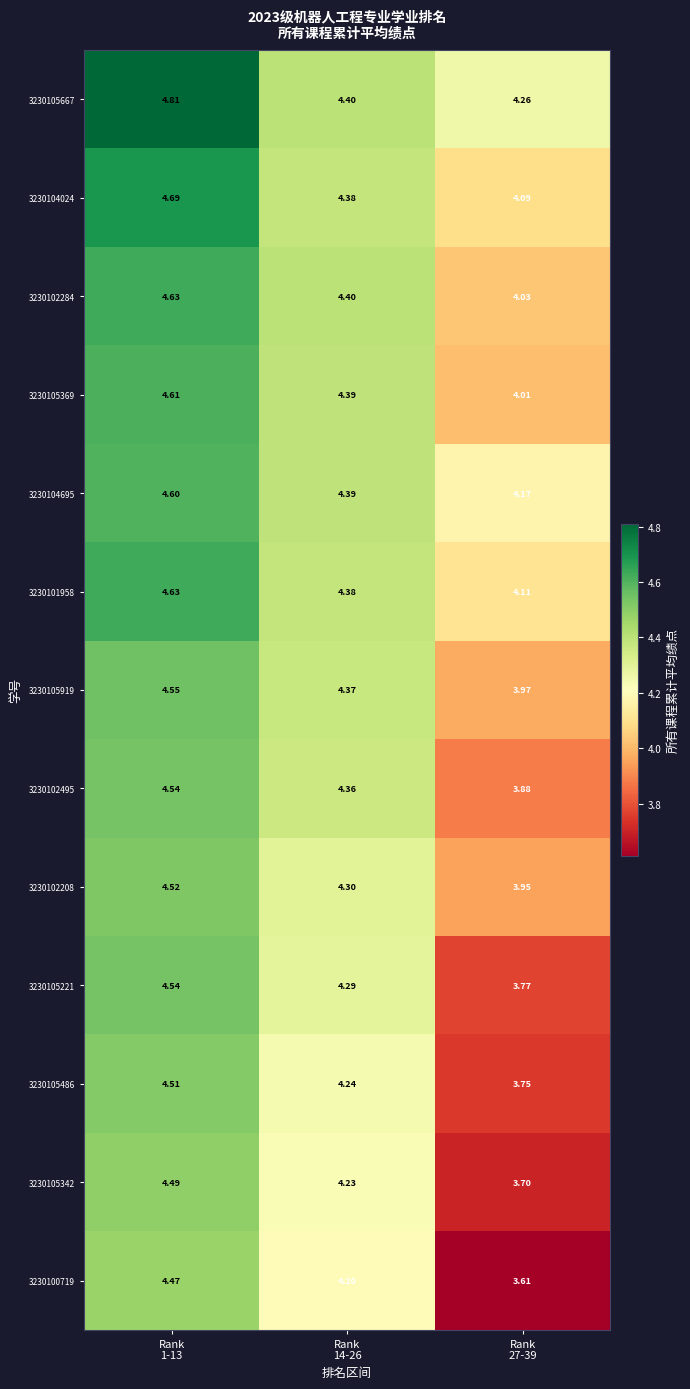

What is the minimum value shown in the chart?

3.6